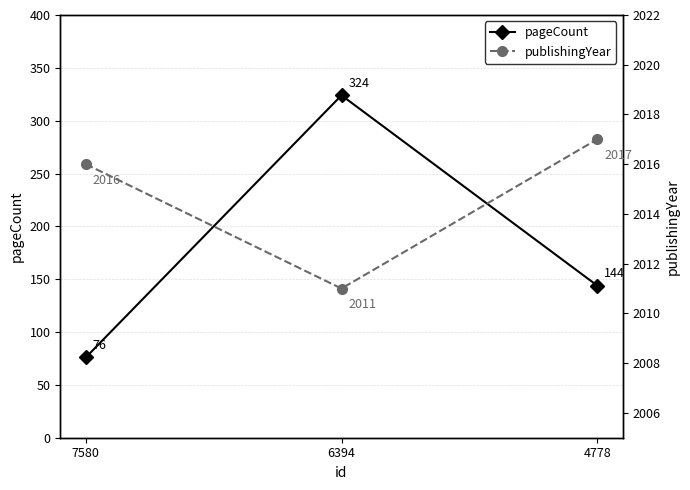

The value of pageCount at 7580 is 121. True or false?

False